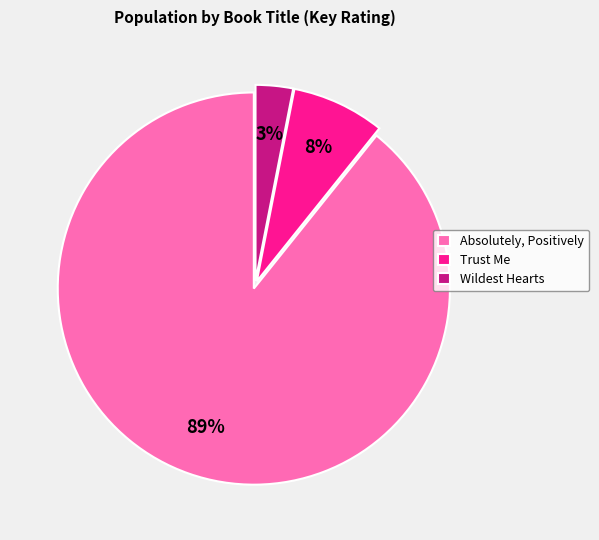

Between Wildest Hearts and Trust Me, which is larger?

Trust Me